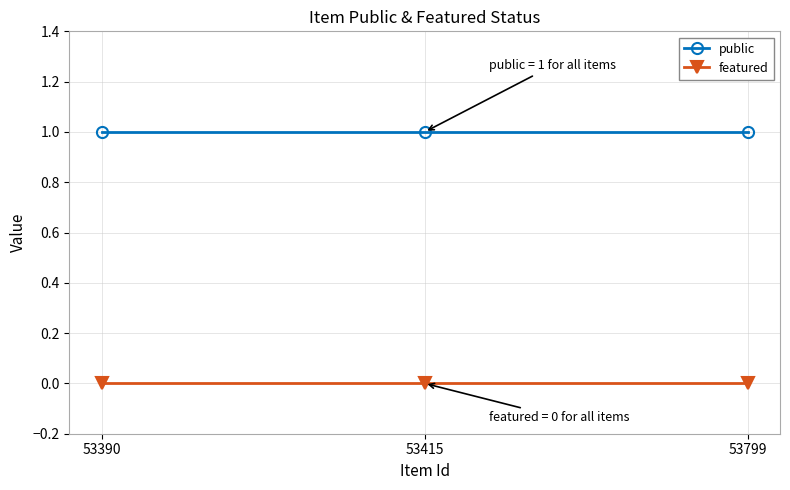

The value of featured at 53799 is 0. True or false?

True